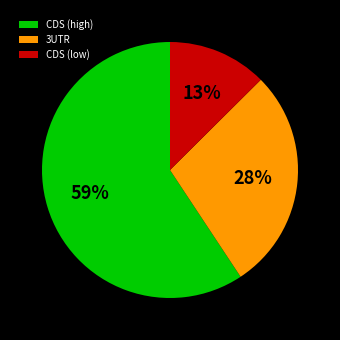

Do 3UTR and CDS (high) together represent more than half of the pie?

Yes